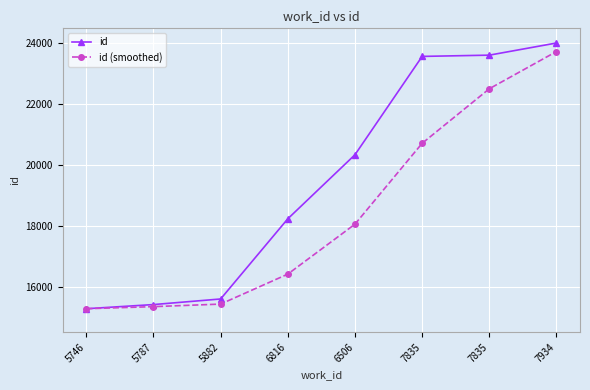

What is the maximum value shown in the chart?

24005.0